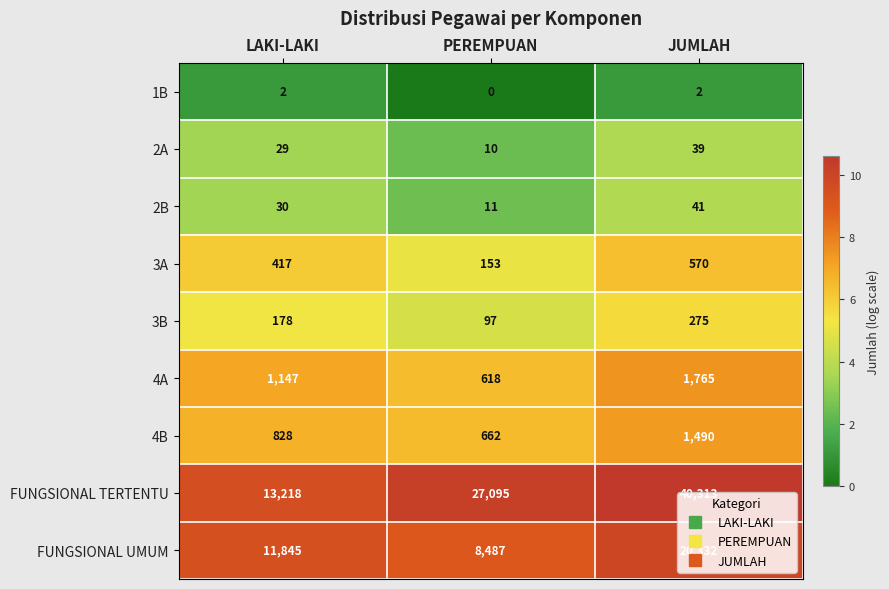

At which category is the sum across all series the highest?

JUMLAH